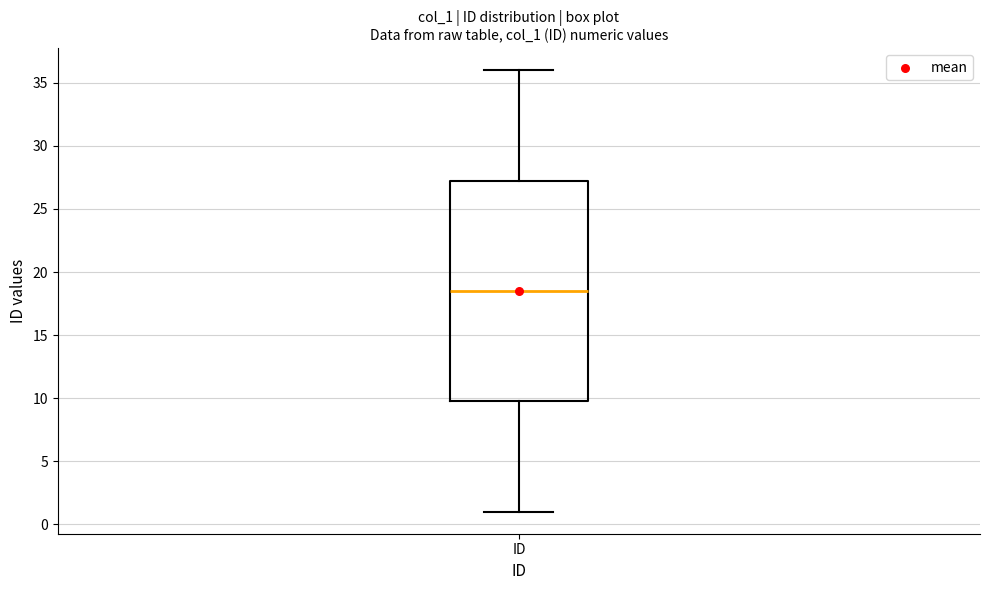

Transcribe this box plot: give where the median line is, the range the box spans, and where the two whiskers end, as read against the y-axis. The values are not printed on the chart, so give them approximately, as read against the axis.

median 18.5, box 10.0 to 27.5, whiskers 1.0 to 36.0